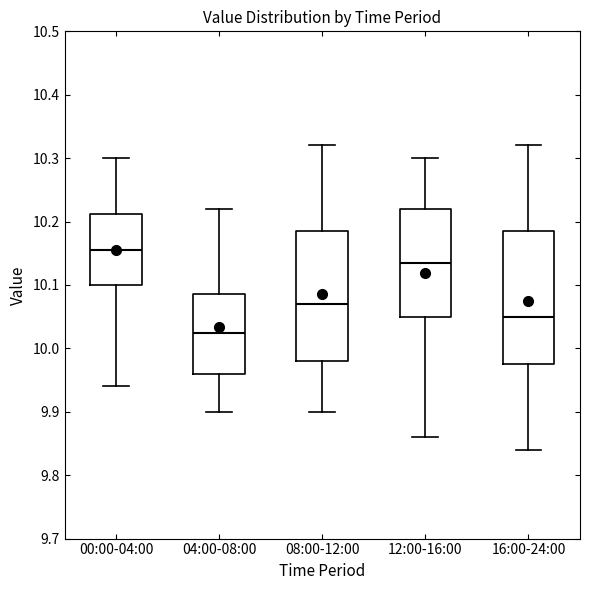

Reading left to right, transcribe this box plot: for each box, give where its median line is, the range the box spans, and where its two whiskers end, as read against the y-axis. The values are not printed on the chart, so give them approximately, as read against the axis.

00:00-04:00: median 10.16, box 10.10 to 10.21, whiskers 9.94 to 10.30
04:00-08:00: median 10.03, box 9.96 to 10.09, whiskers 9.90 to 10.22
08:00-12:00: median 10.07, box 9.98 to 10.19, whiskers 9.90 to 10.32
12:00-16:00: median 10.14, box 10.05 to 10.22, whiskers 9.86 to 10.30
16:00-24:00: median 10.05, box 9.98 to 10.19, whiskers 9.84 to 10.32